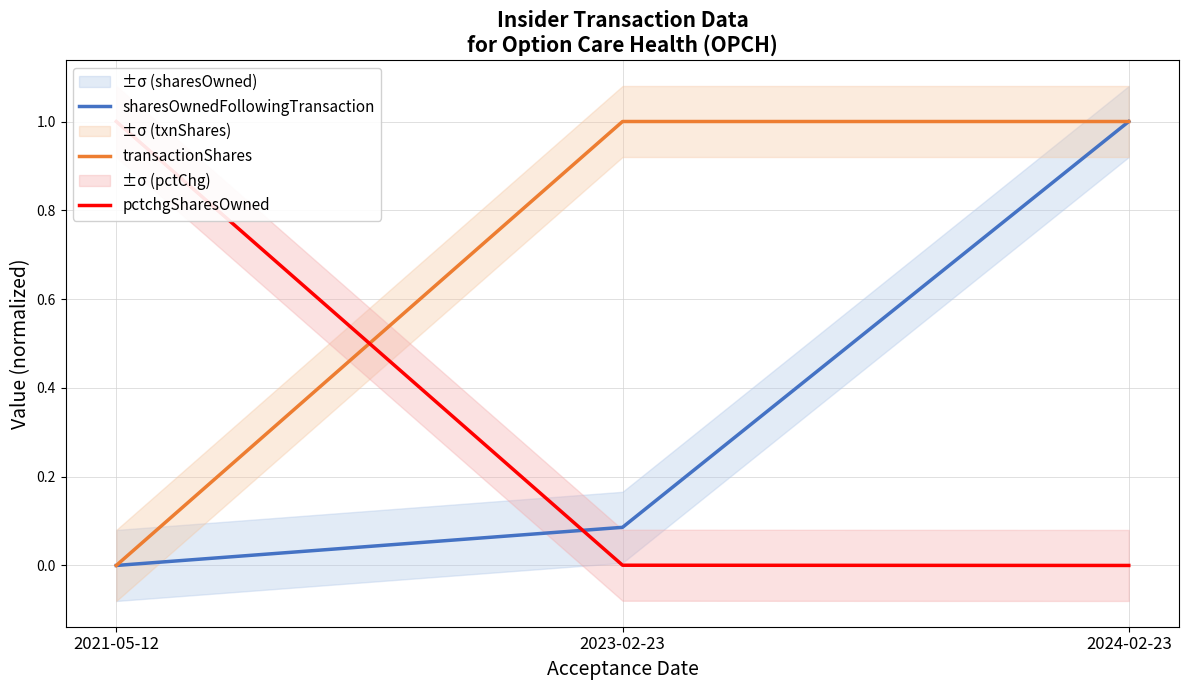

What is the label of the 3rd point from the right?

2021-05-12